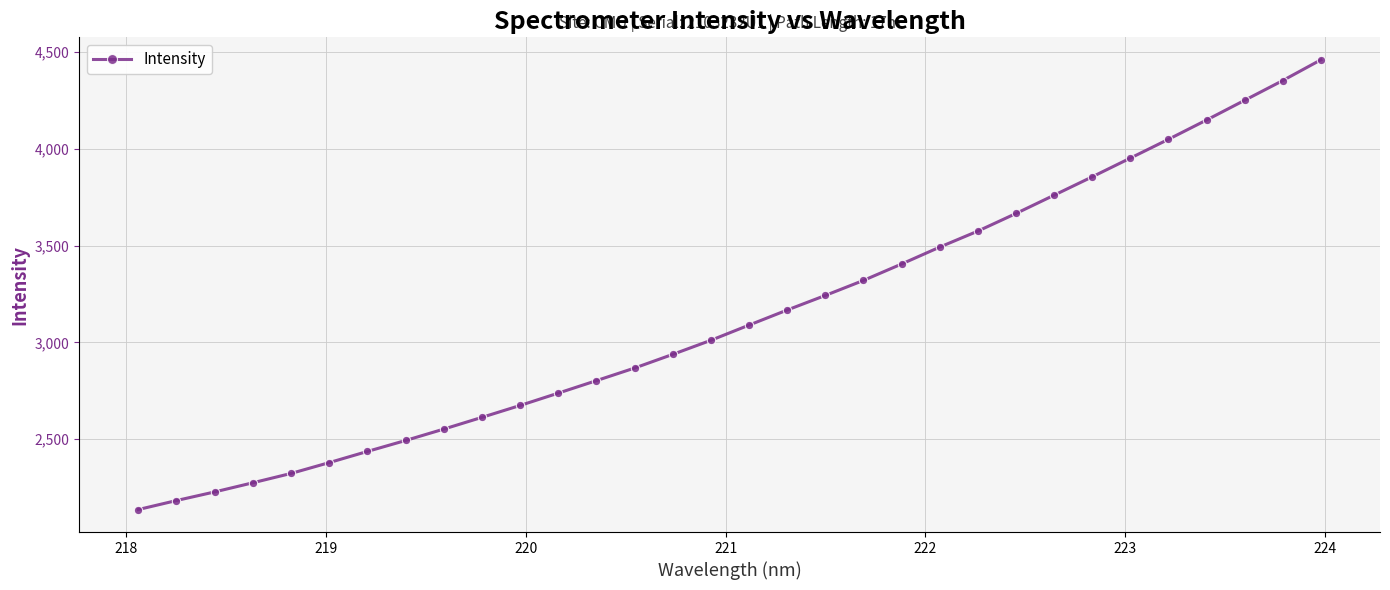

What is the smallest value displayed?

2136.6